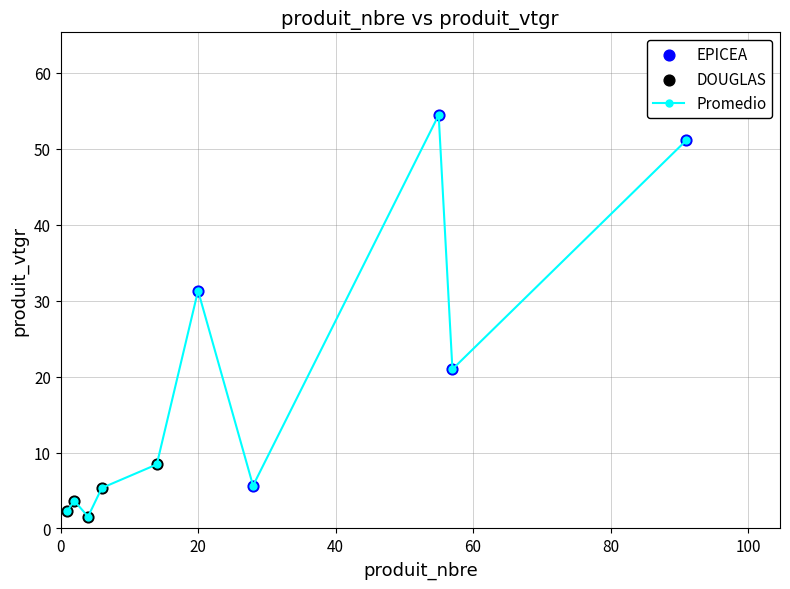

What is the value of the 10th point from the left?

51.1